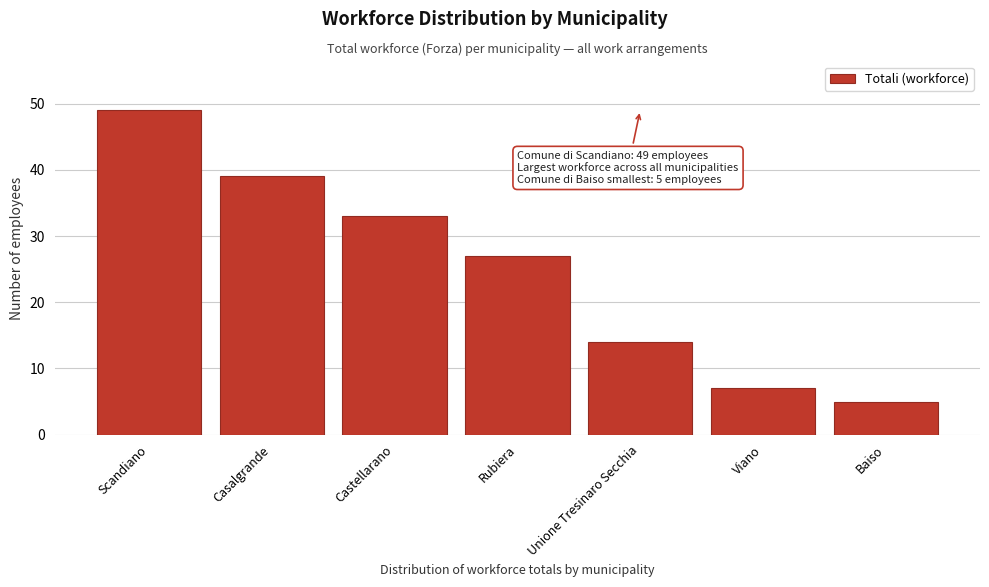

Reading left to right, transcribe all the data shown in this chart.

49	39	33	27	14	7	5